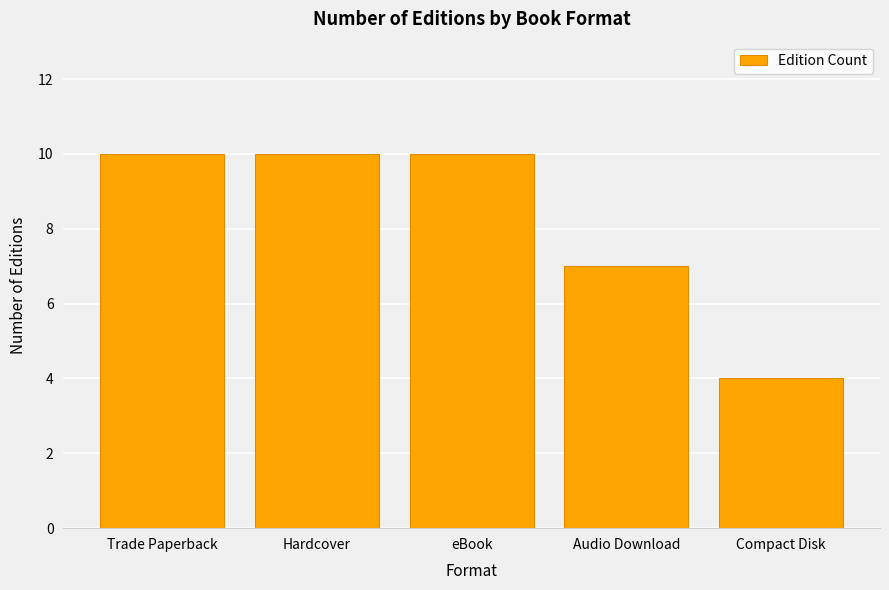

What is the maximum value shown in the chart?

10